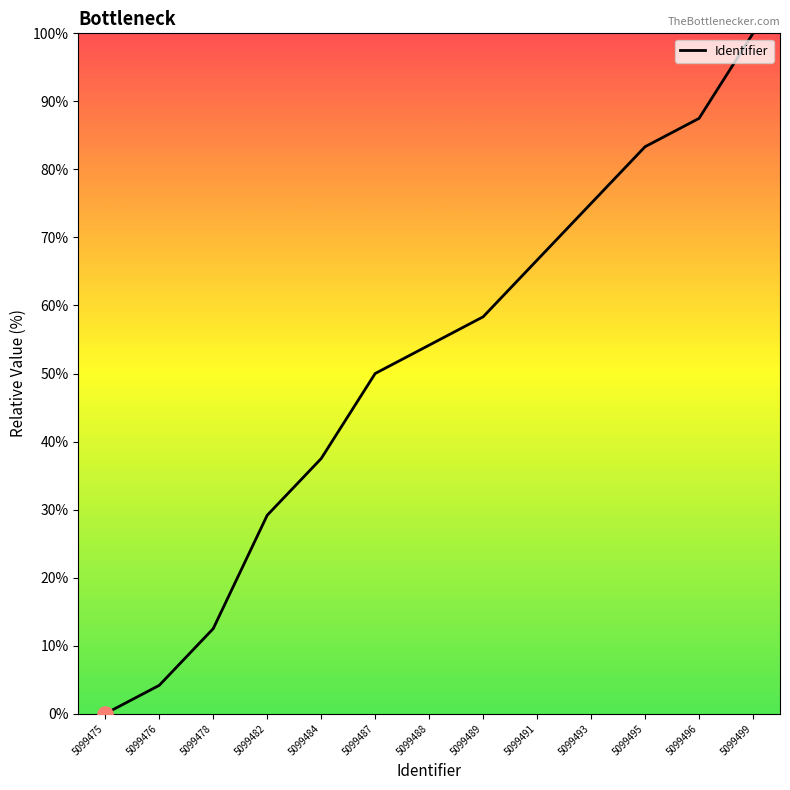

What is the change in value from 5099488 to 5099493?

+20.8